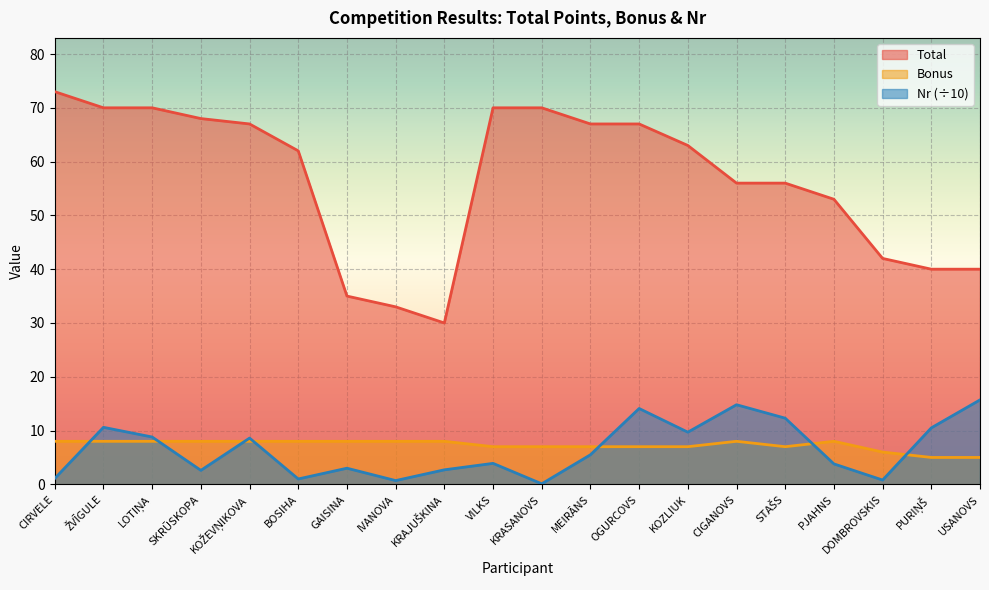

What are all the series names shown in the legend?

Total, Bonus, Nr (÷10)